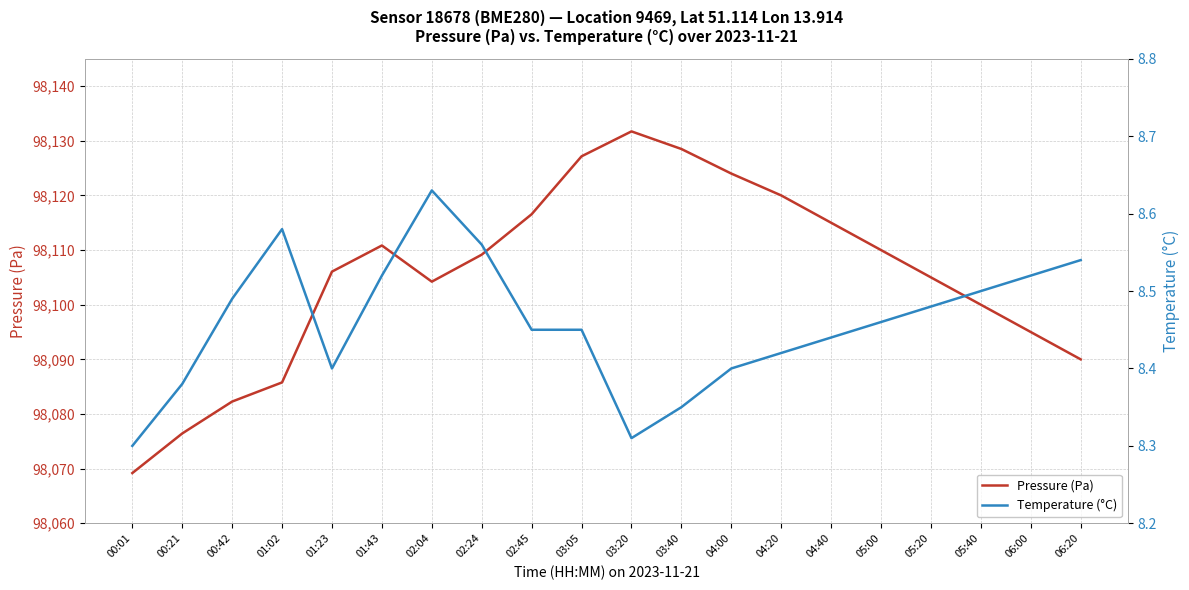

What is the label of the 5th point from the left?

01:23